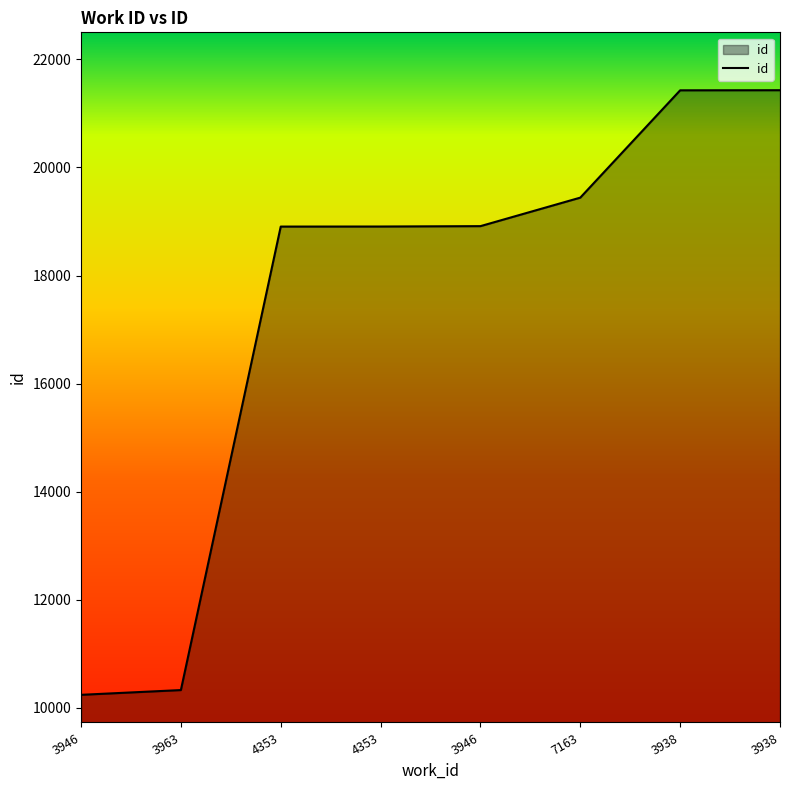

How many distinct data groups are displayed?

1